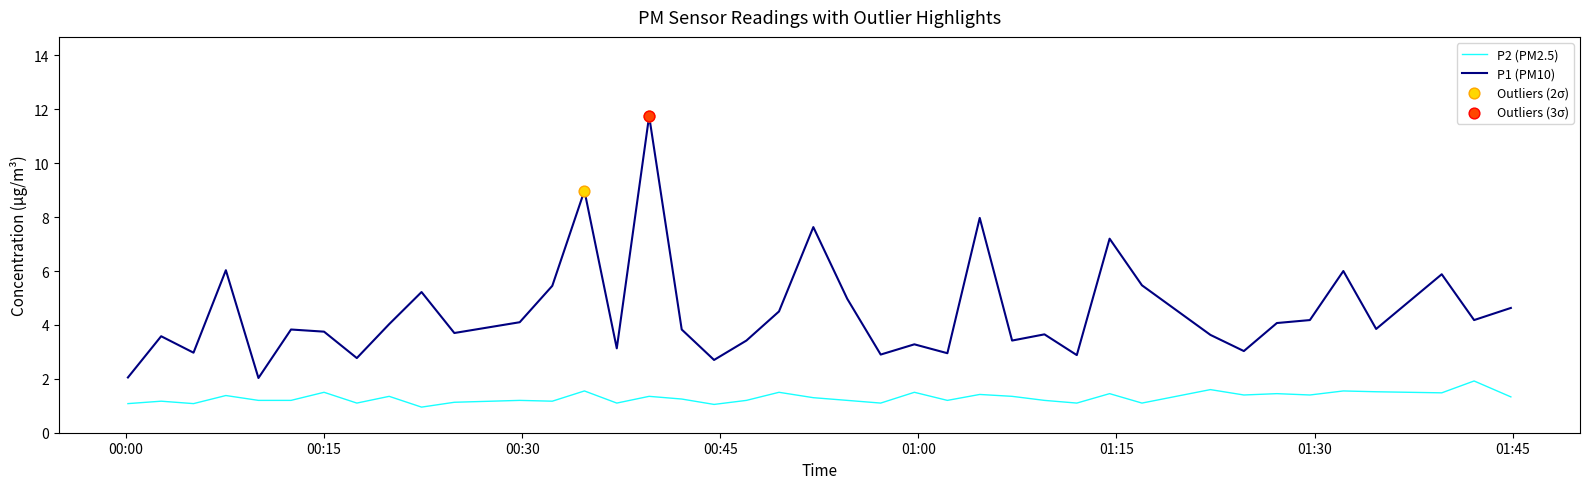

Rank the series by their average value, from highest to lowest.

P1 (PM10), P2 (PM2.5)